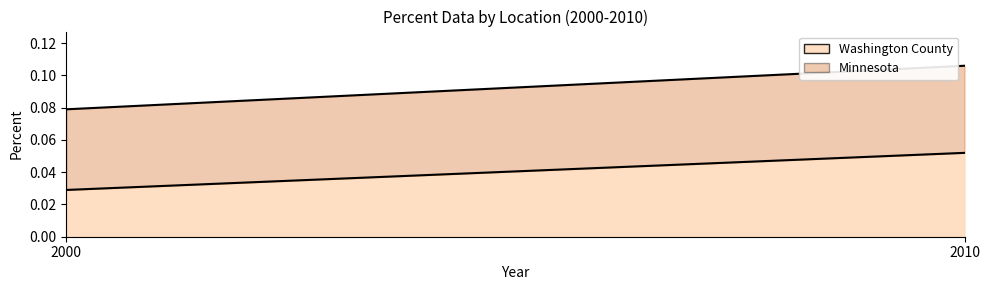

What is the spread (max minus min) of values at 2000?

0.1